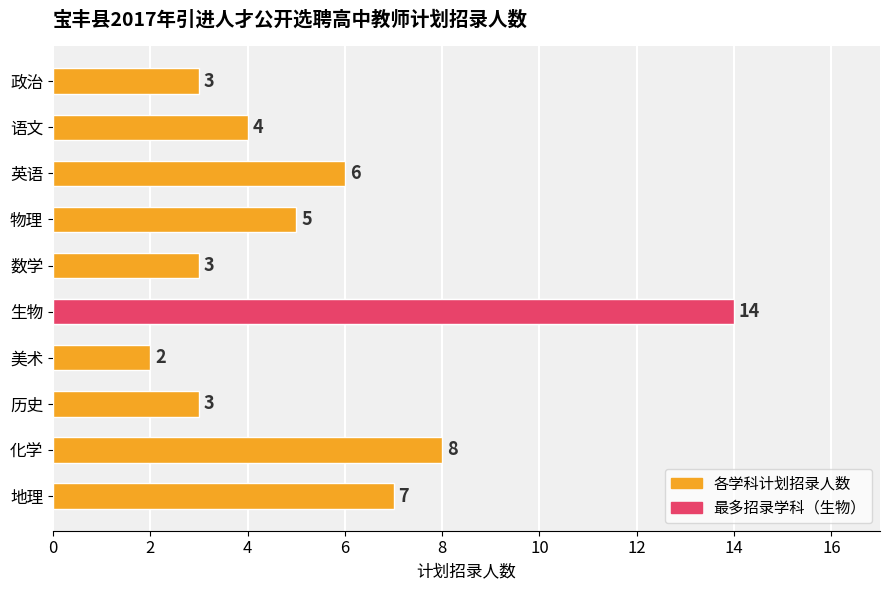

What is the sum of all values?

55